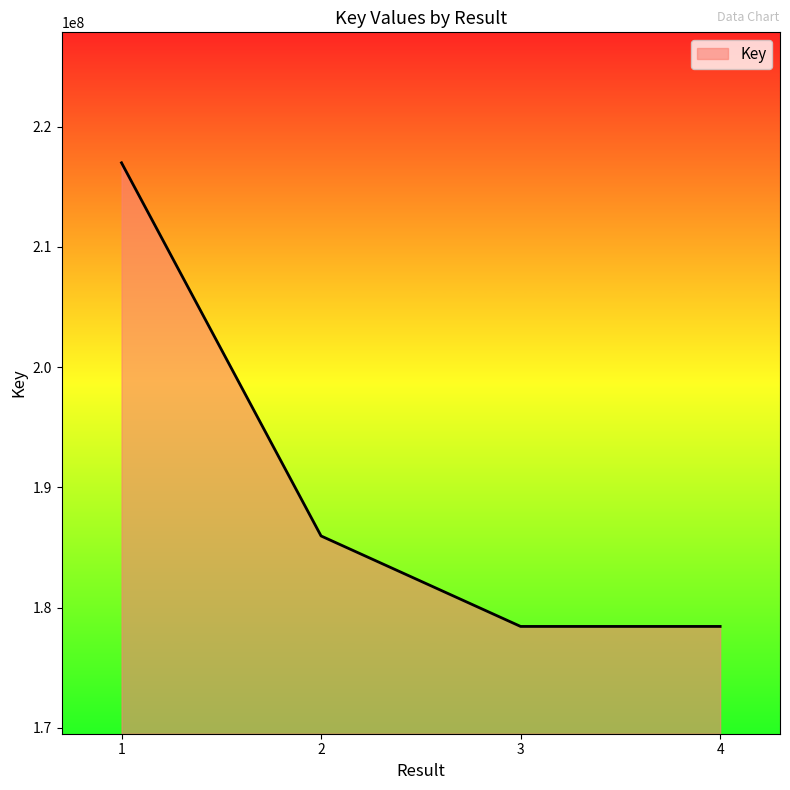

What is the difference between the maximum and second lowest values?

38553094